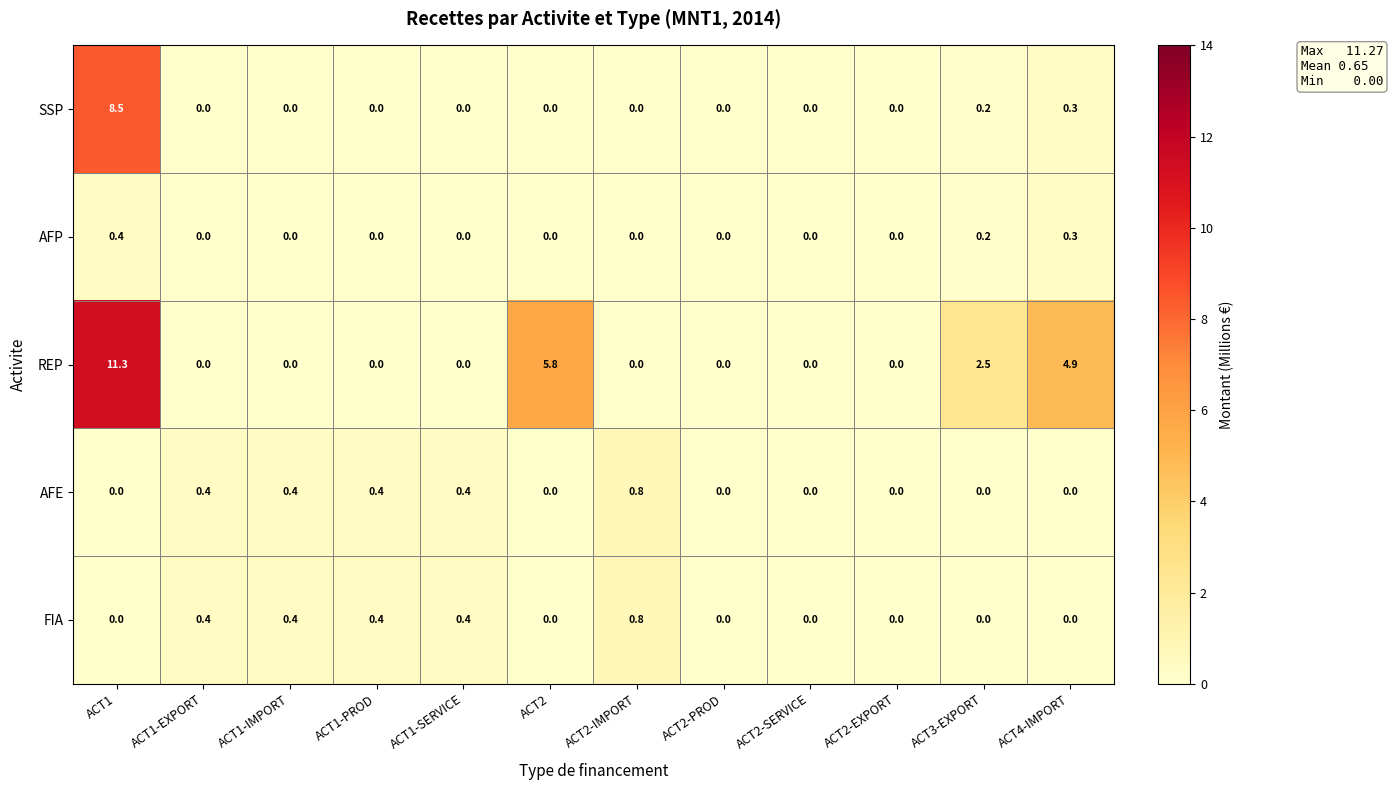

Which series changed the most between ACT1 and ACT1-PROD?

REP